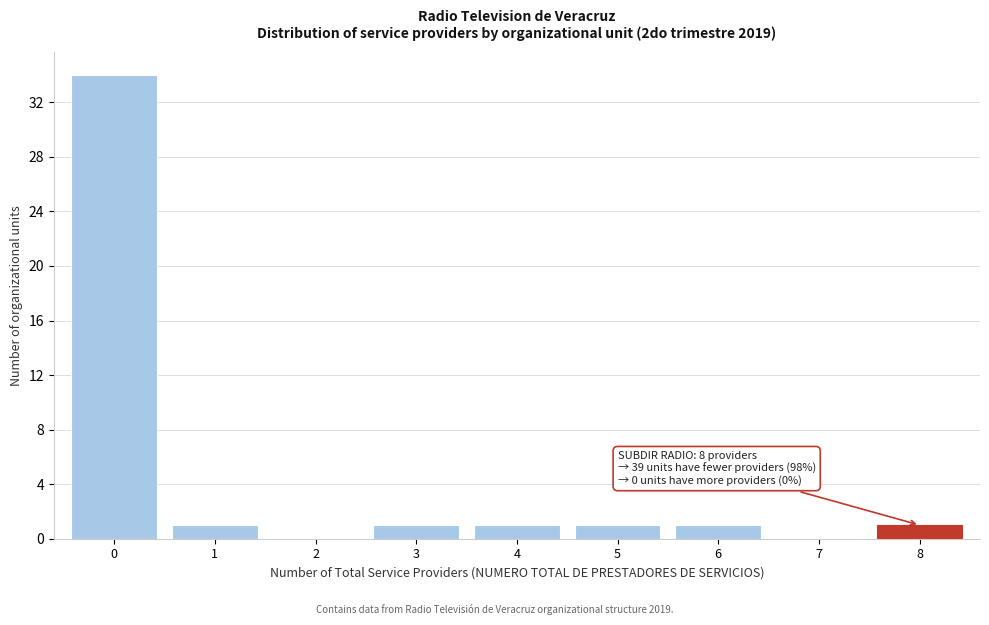

Reading left to right, what are all the values shown in this chart?

0=34	1=1	2=0	3=1	4=1	5=1	6=1	7=0	8=1